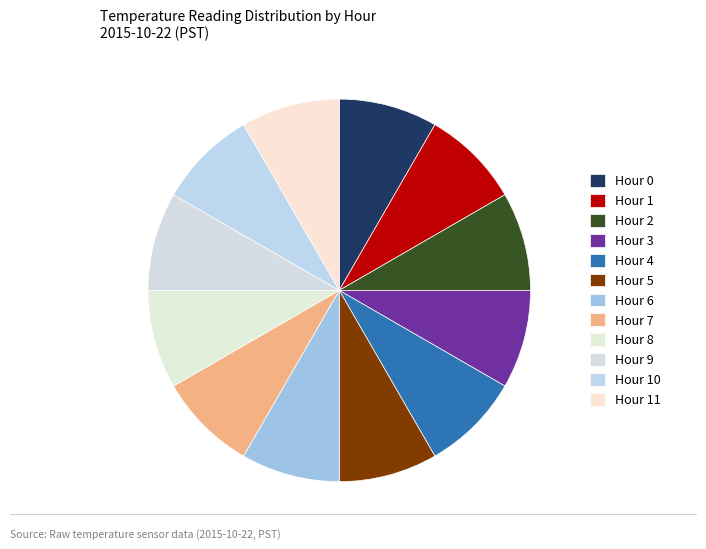

To the nearest percent, what percentage of the pie is Hour 8?

8%